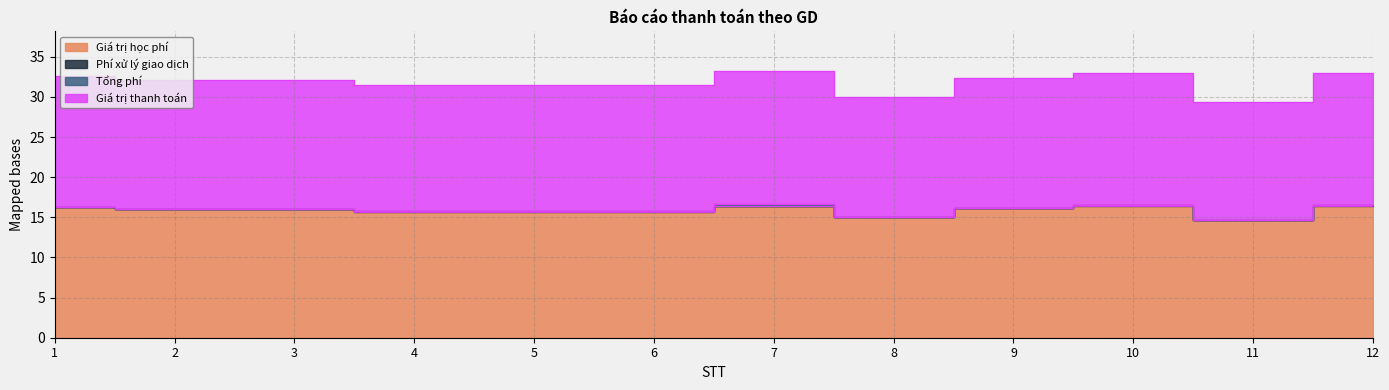

True or false: Giá trị học phí has a value of 8.8 at 2.

False